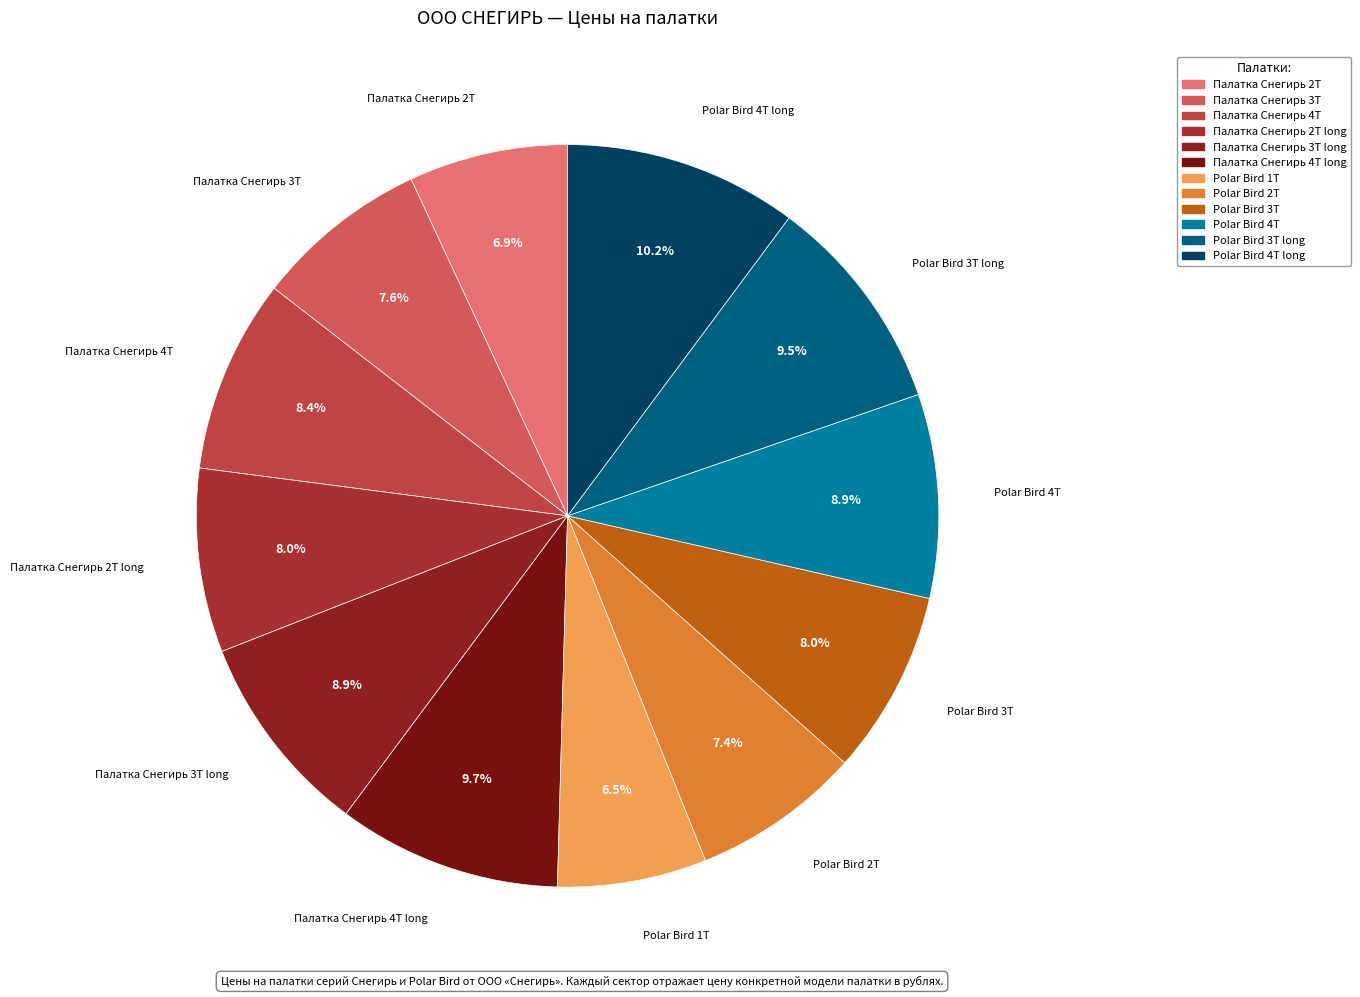

How many segments does this pie chart have?

12